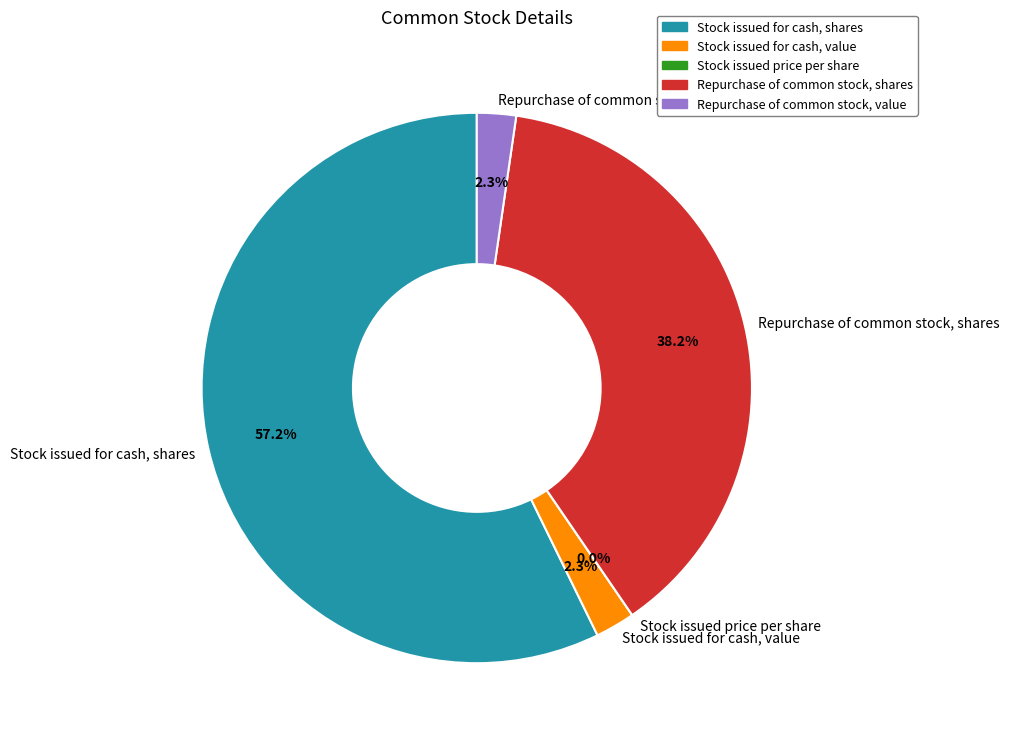

What is the change in value from Stock issued for cash, value to Repurchase of common stock, value?

-3000.0